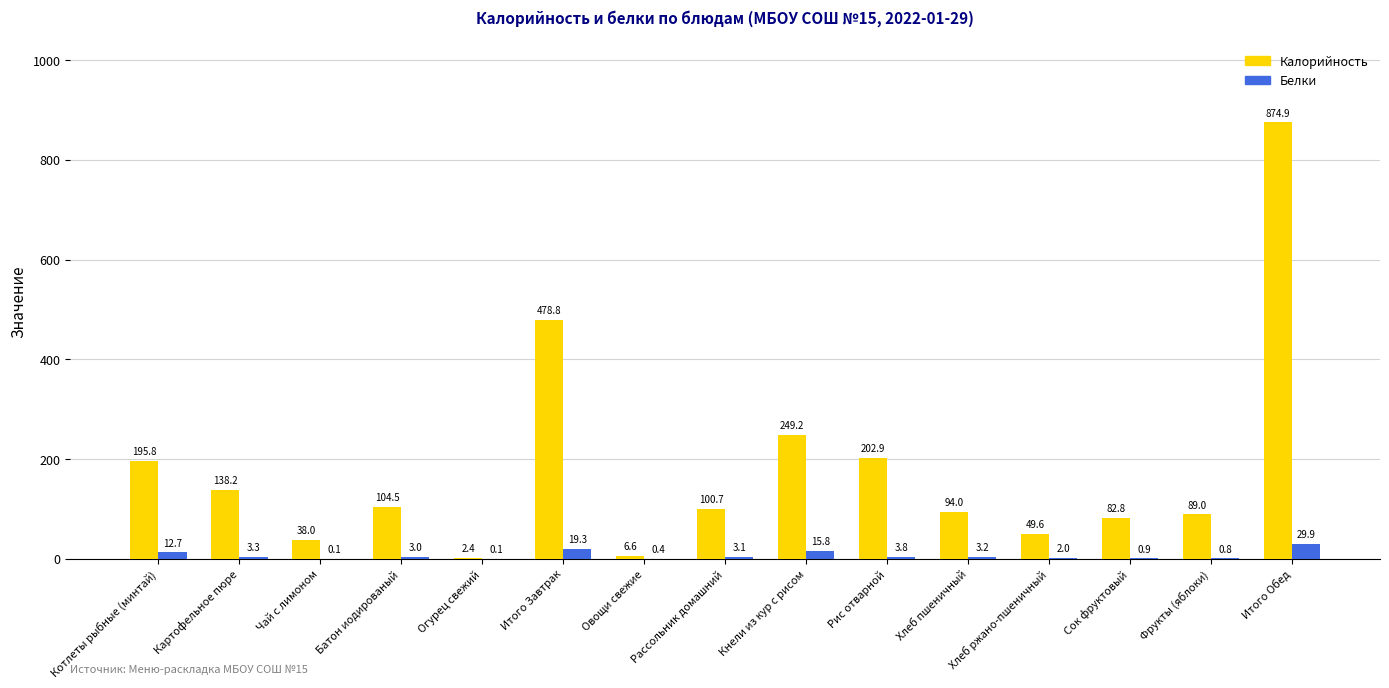

Which category has the highest value across all series?

Итого Обед